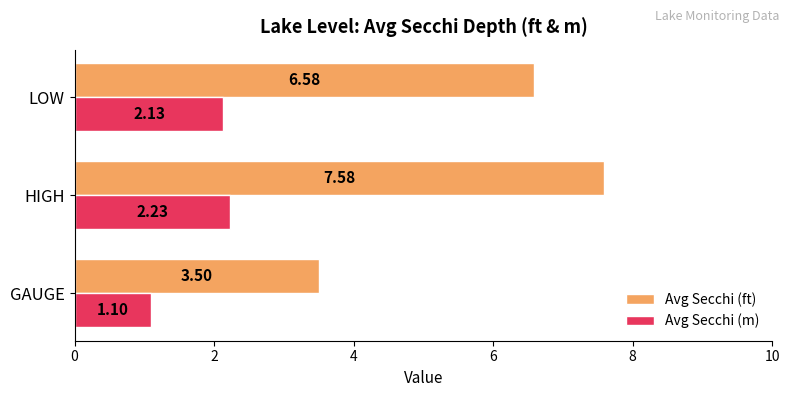

What is the greatest value displayed?

7.6